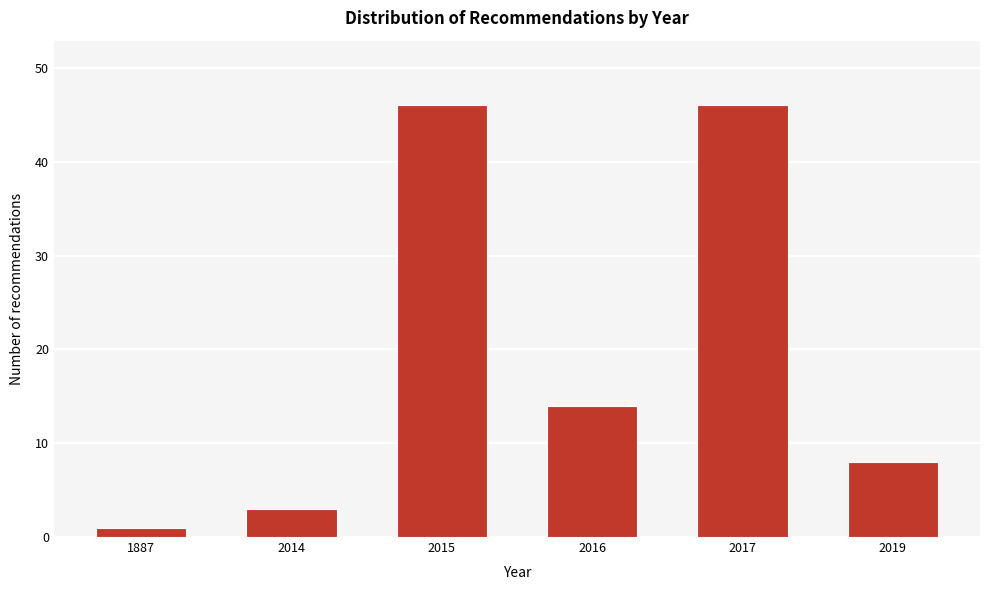

Reading right to left, transcribe all the data shown in this chart.

8	46	14	46	3	1